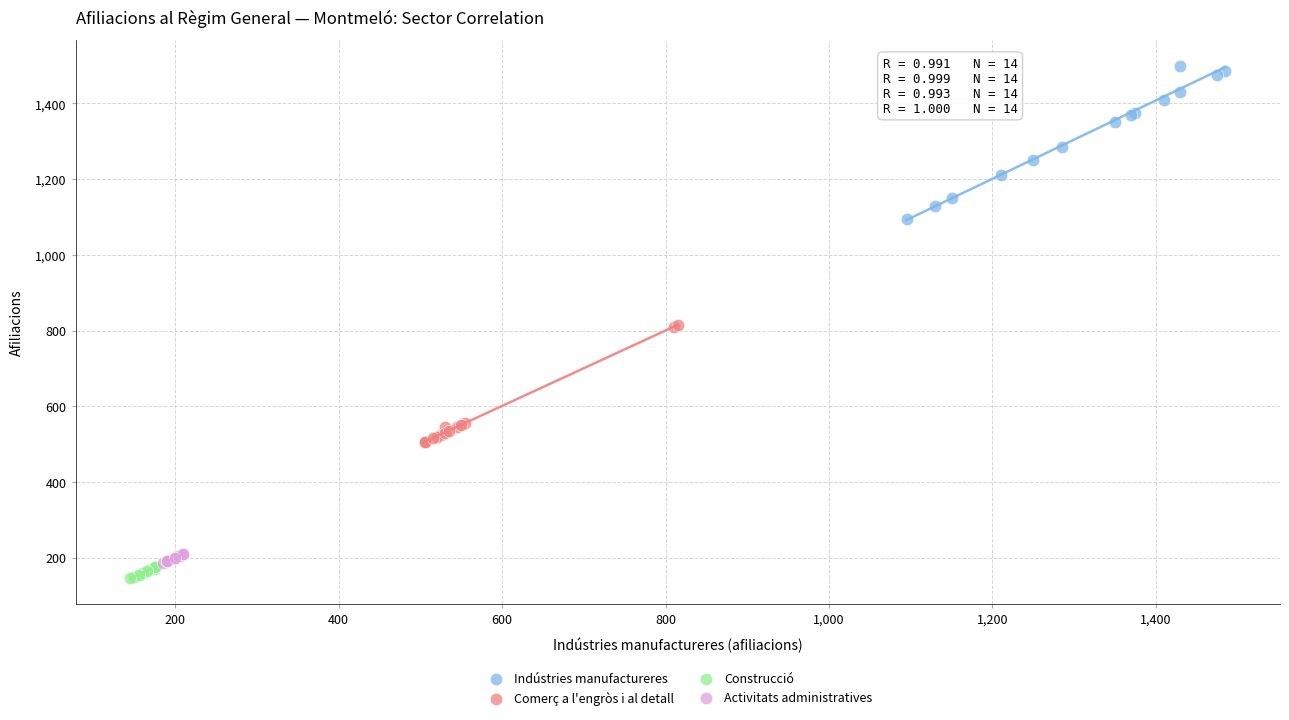

Which series reaches the maximum Y coordinate?

Indústries manufactureres